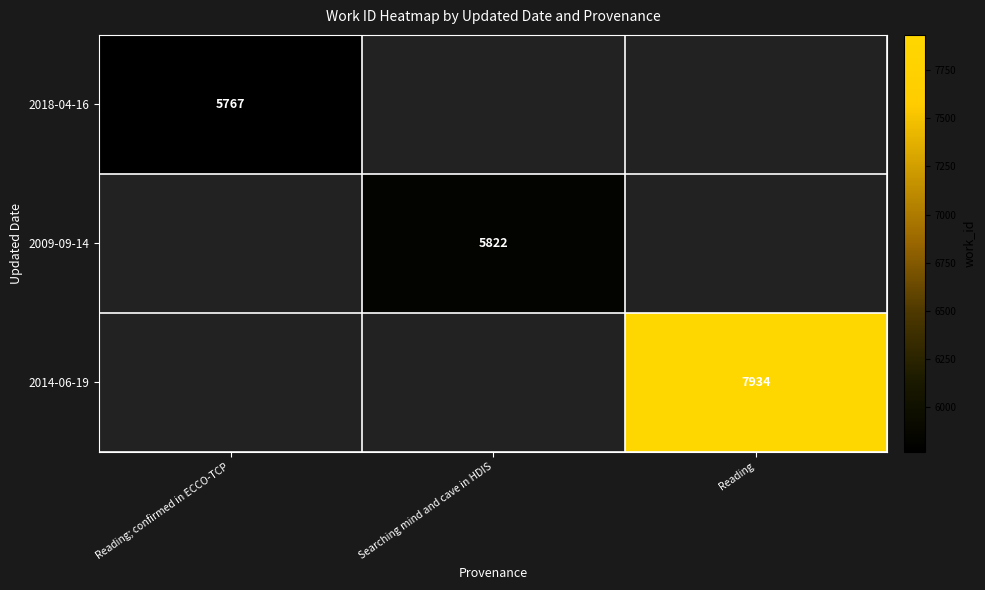

Which category has the lowest value across all series?

Reading; confirmed in ECCO-TCP